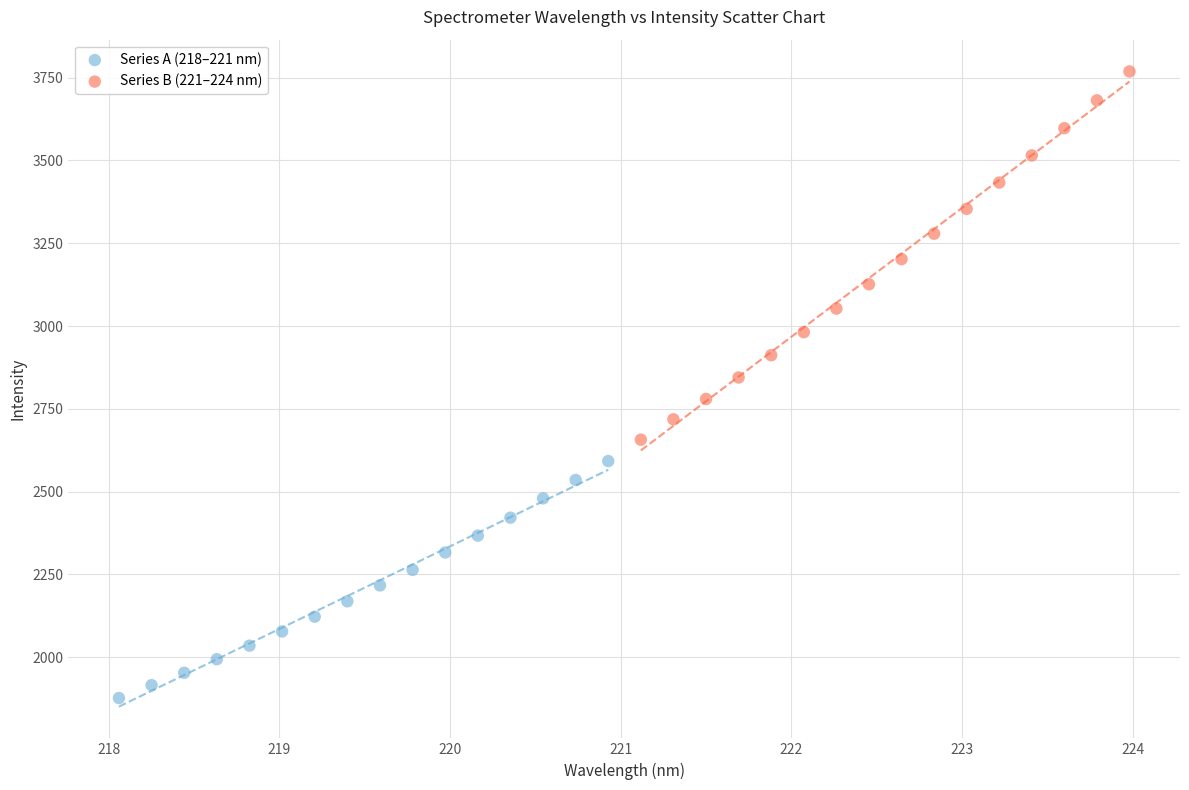

Which series contains the highest Y value?

Series B (221–224 nm)